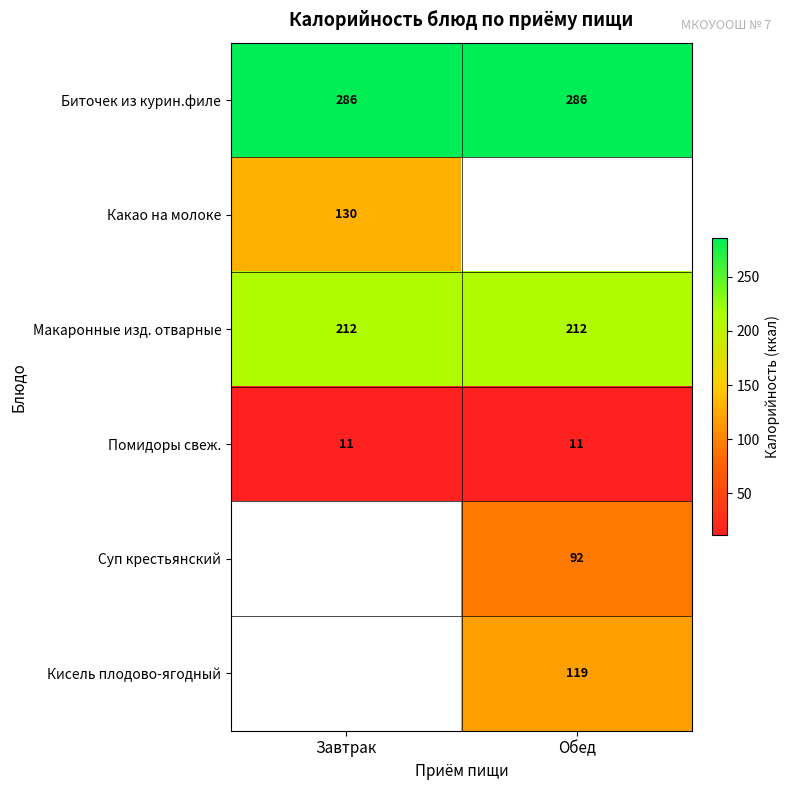

Is it true that Биточек из курин.филе equals 155.0 at Обед?

False